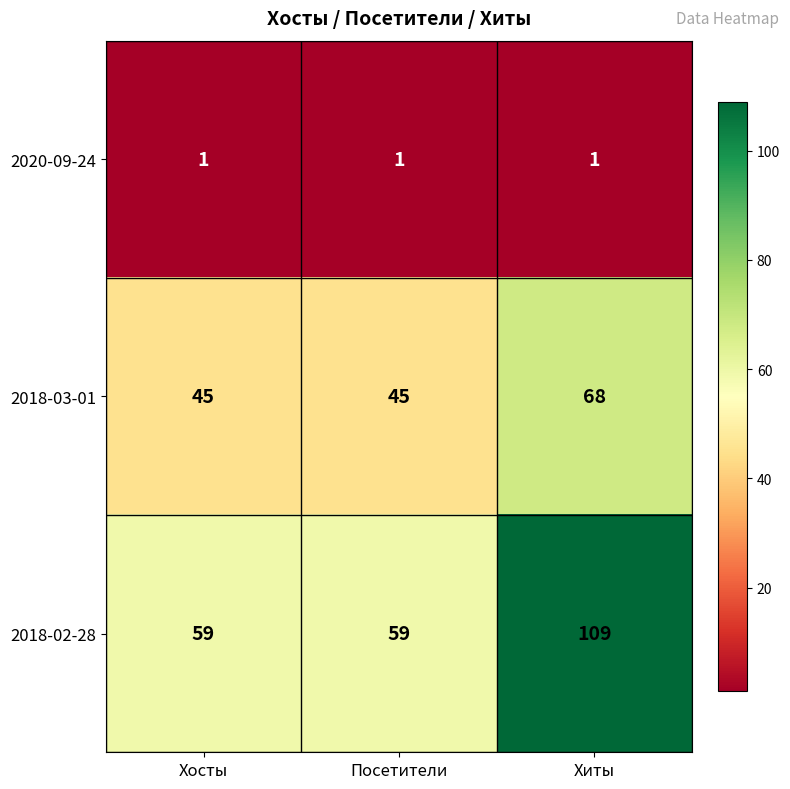

What is the sum of the 2018-02-28 values at Посетители and Хосты?

118